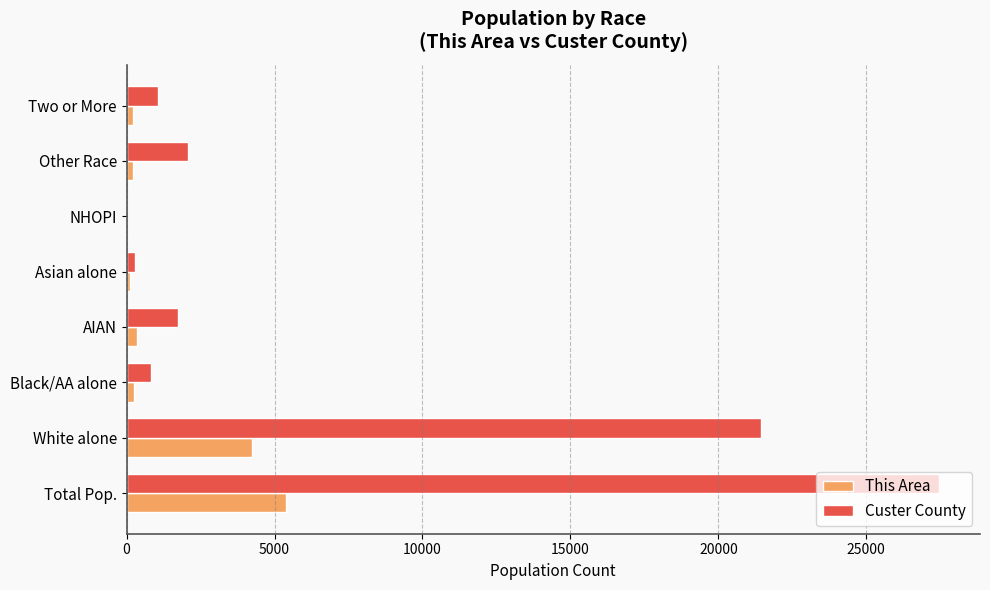

The Custer County series shows 2081 at Other Race. True or false?

True